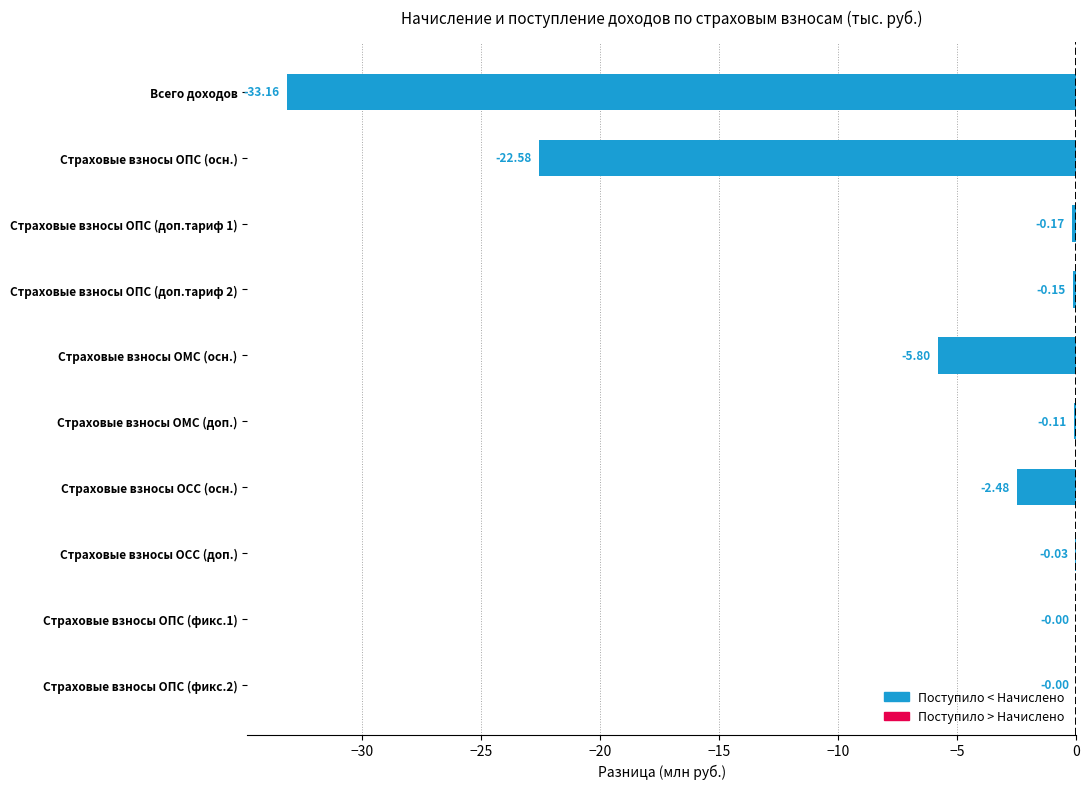

At which label is the value closest to -16?

Страховые взносы ОПС (осн.)